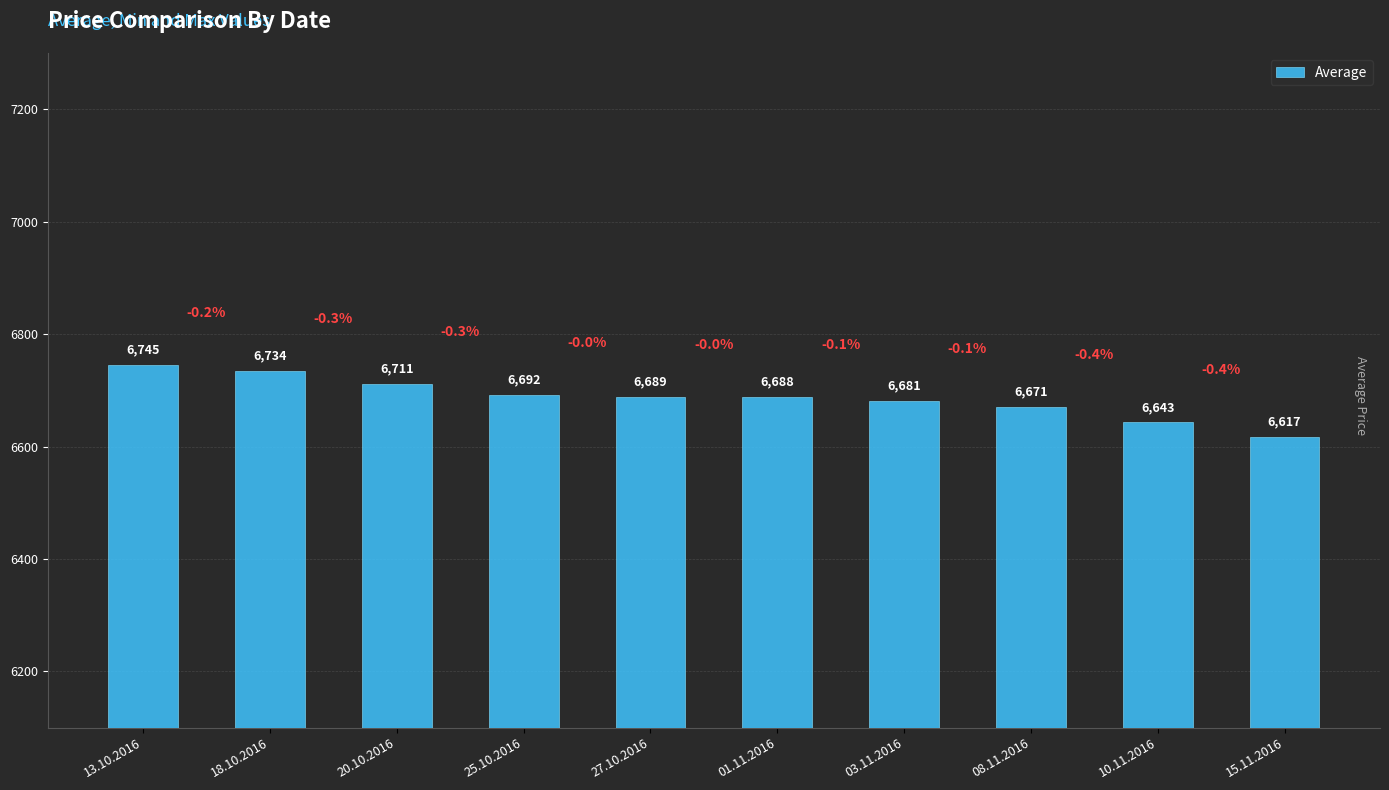

How many bars are there in total?

10